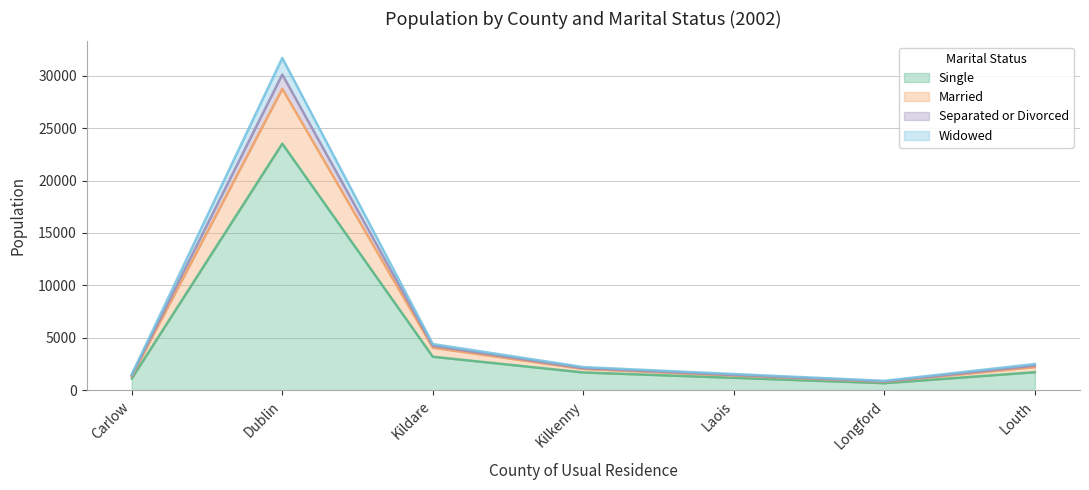

At which label does Separated or Divorced reach its peak?

Dublin